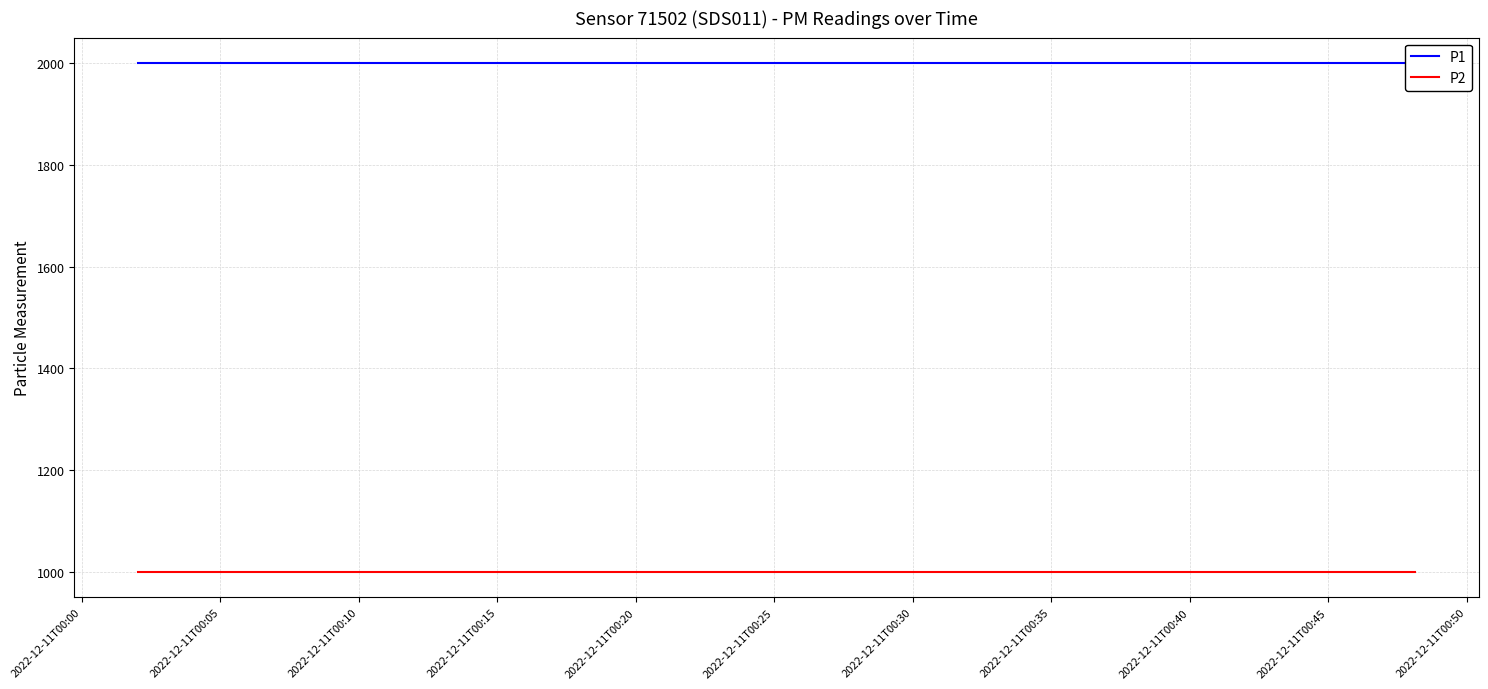

Reading left to right, extract all data points from this chart.

P1: 1999.9	1999.9	1999.9	1999.9	1999.9	1999.9	1999.9	1999.9	1999.9	1999.9	1999.9	1999.9	1999.9	1999.9	1999.9	1999.9	1999.9	1999.9	1999.9	1999.9
P2: 999.9	999.9	999.9	999.9	999.9	999.9	999.9	999.9	999.9	999.9	999.9	999.9	999.9	999.9	999.9	999.9	999.9	999.9	999.9	999.9